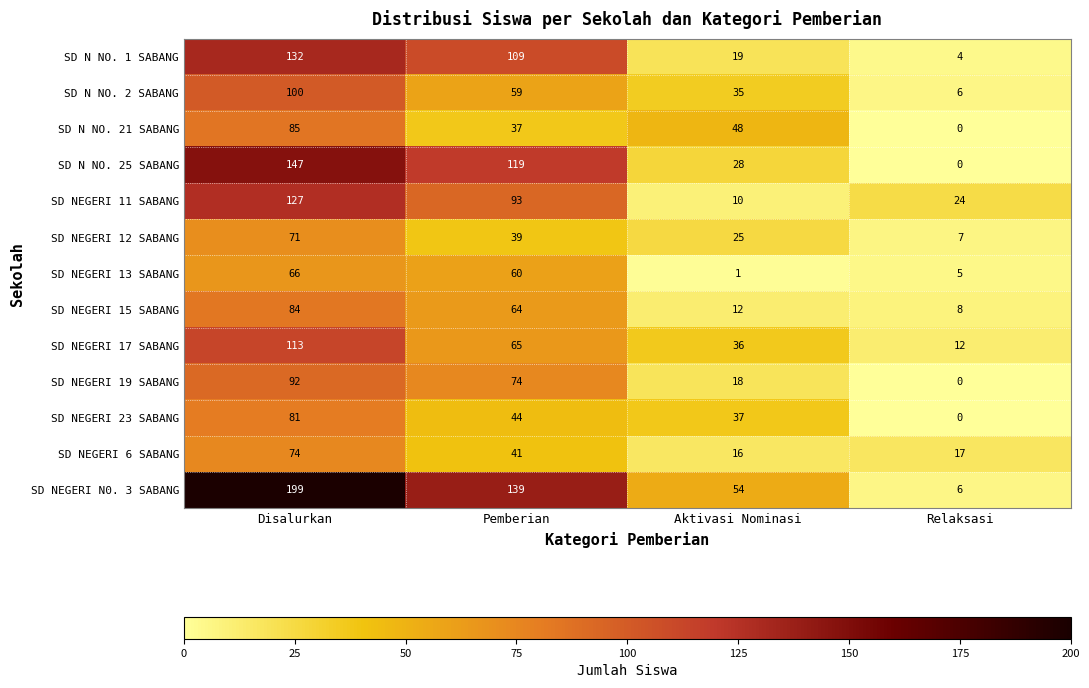

At which label does SD NEGERI 17 SABANG first exceed 65?

Disalurkan